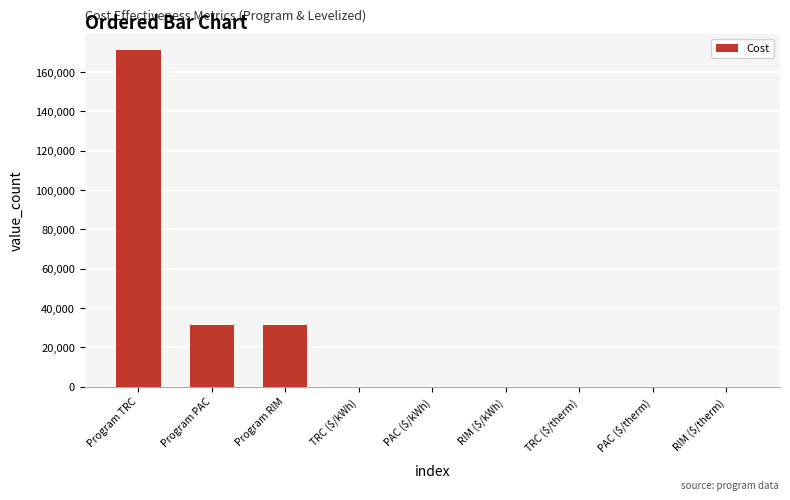

How many categories are shown in the chart?

9